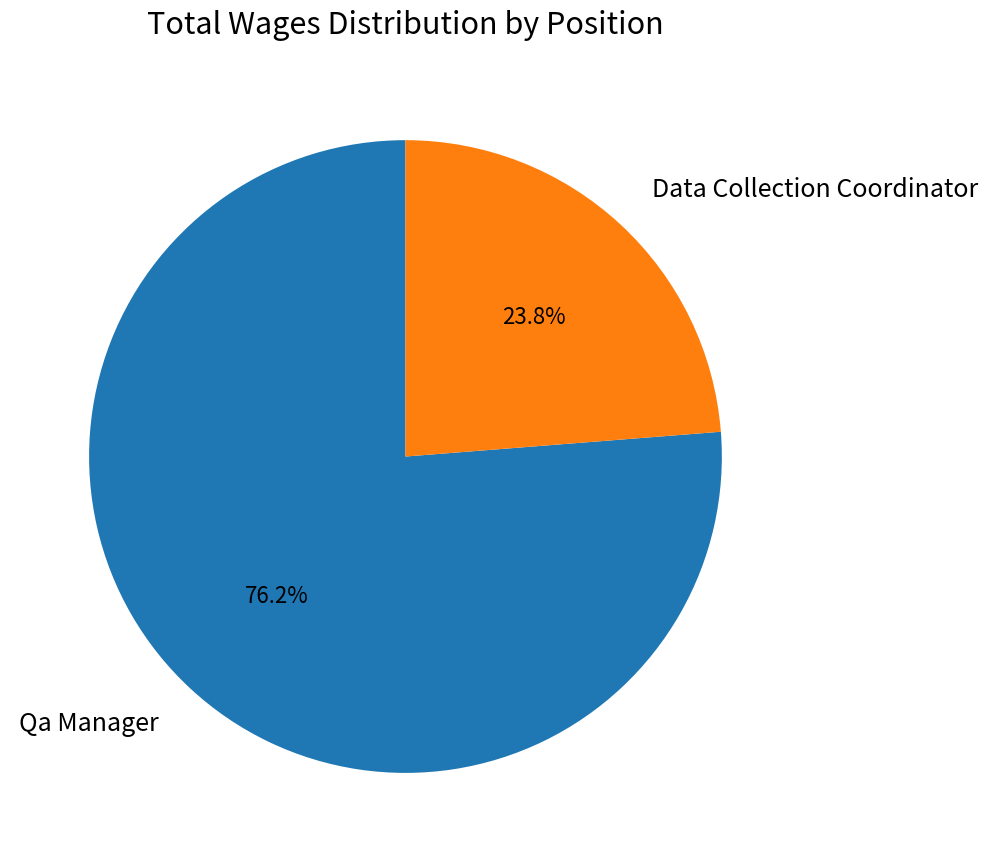

To the nearest percent, what percentage of the pie is Qa Manager?

76%